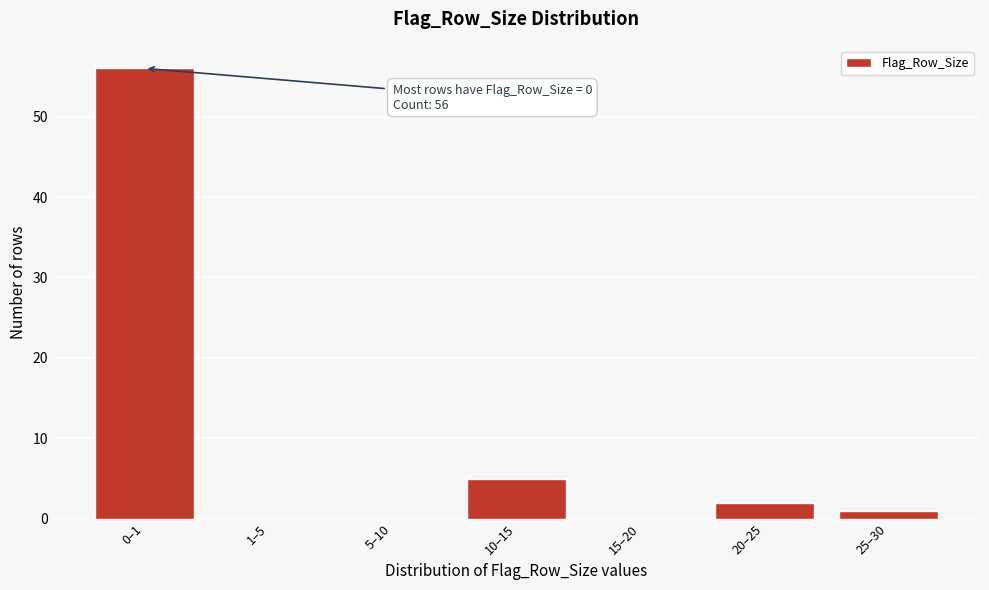

Reading left to right, transcribe all the data shown in this chart.

0–1=56	1–5=0	5–10=0	10–15=5	15–20=0	20–25=2	25–30=1